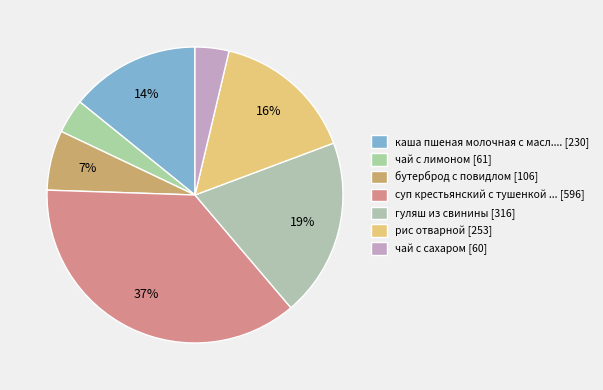

Does any single category account for the majority?

No